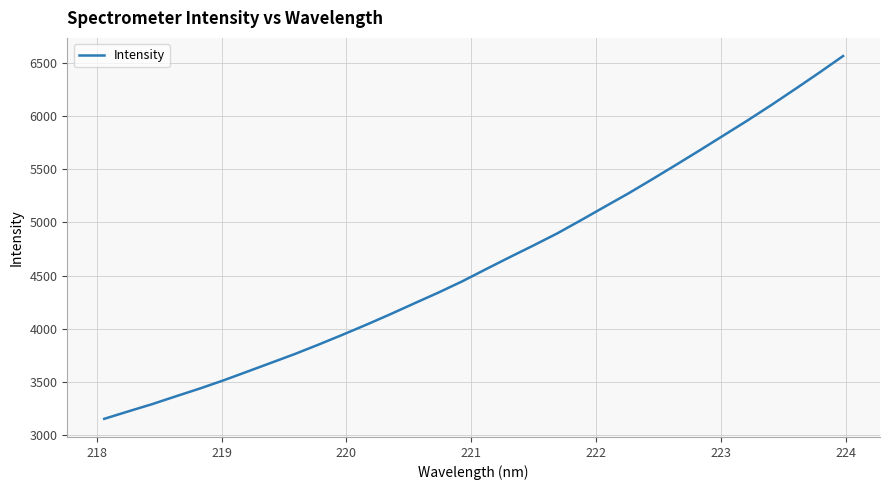

What is the difference between the maximum and minimum values?

3406.6